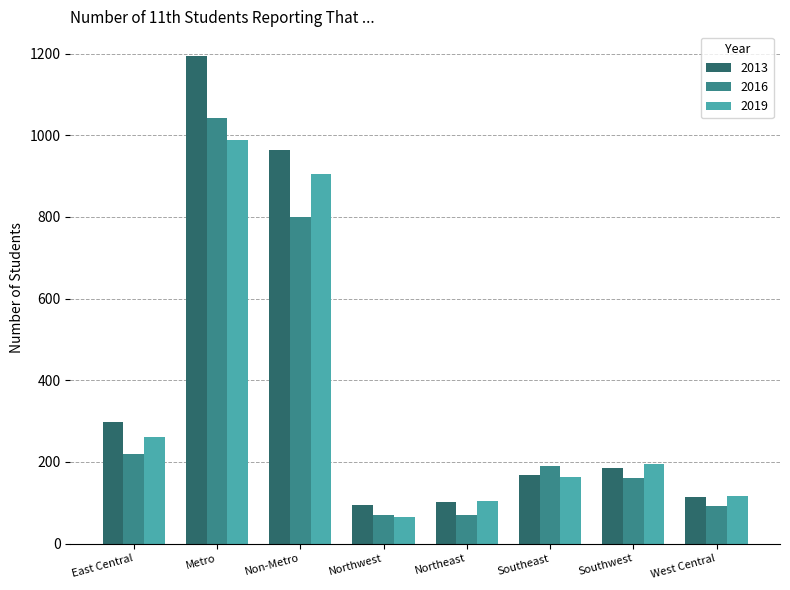

At how many categories does at least one series exceed 1034?

1